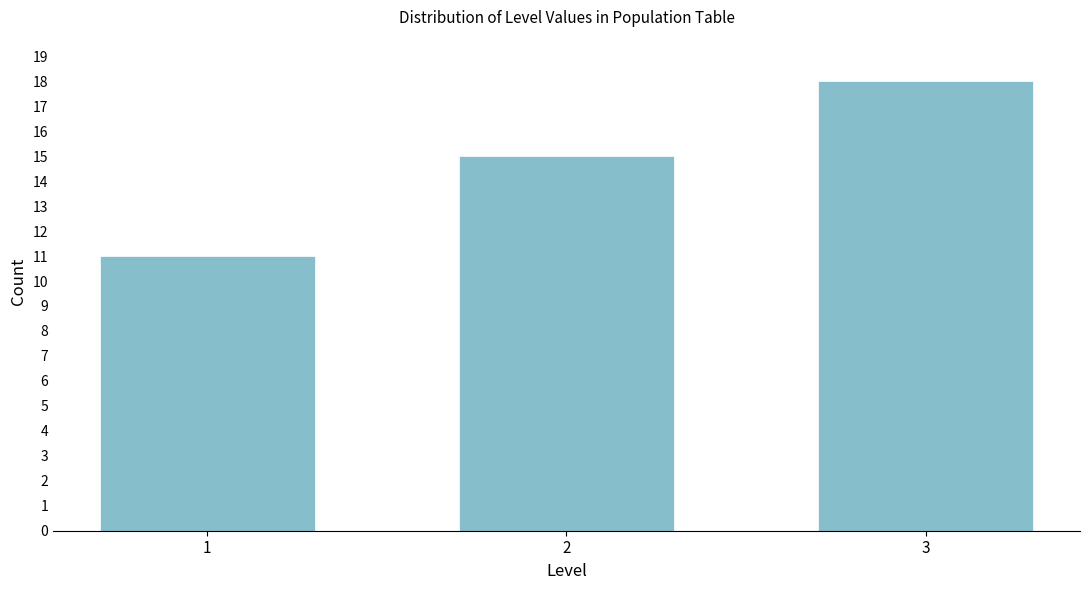

Reading left to right, list all the values displayed in this chart.

11	15	18